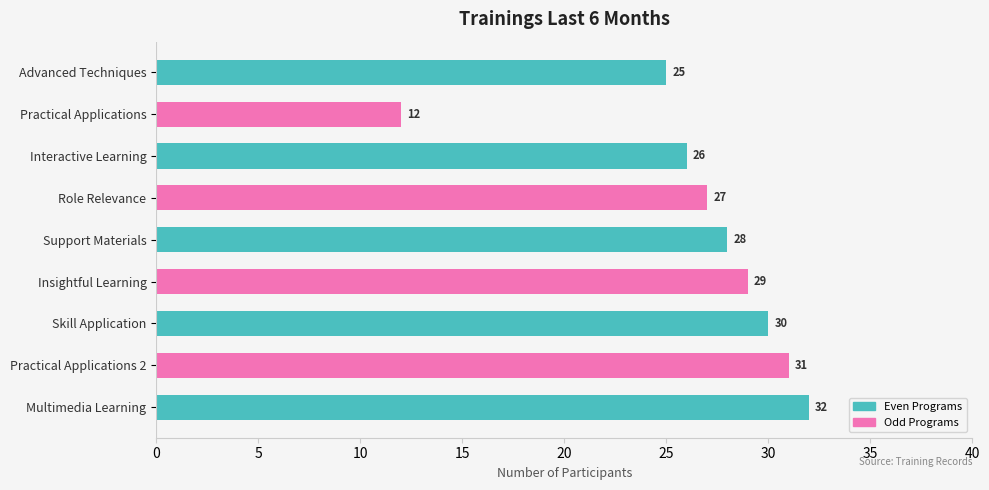

Approximately how many times larger is the value at Interactive Learning compared to Multimedia Learning?

0.8